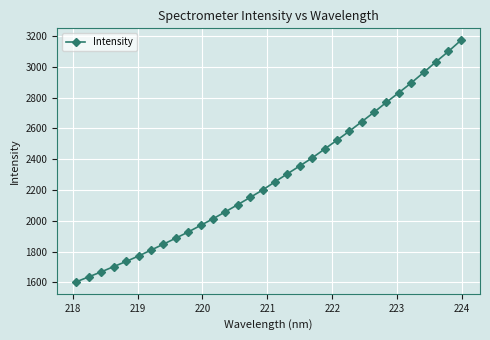

What is the difference between the maximum and minimum values?

1565.9